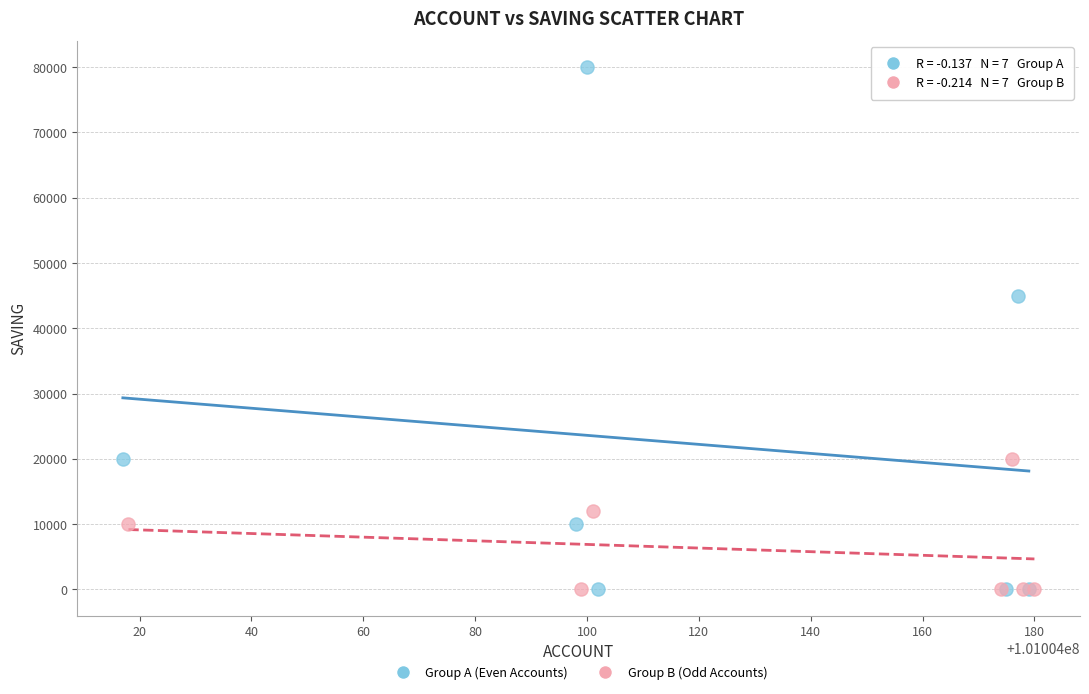

Which series has the widest spread of Y values?

Group A (Even Accounts)